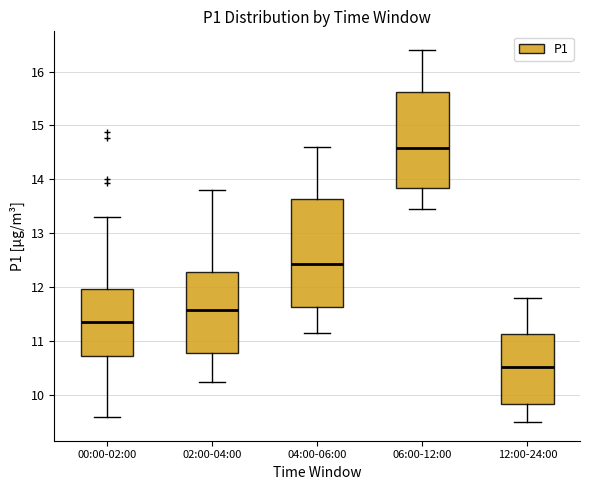

Where does the lower whisker of the box for 00:00-02:00 end on the y-axis? The values are not printed on the chart, so give them approximately, as read against the axis.

9.6